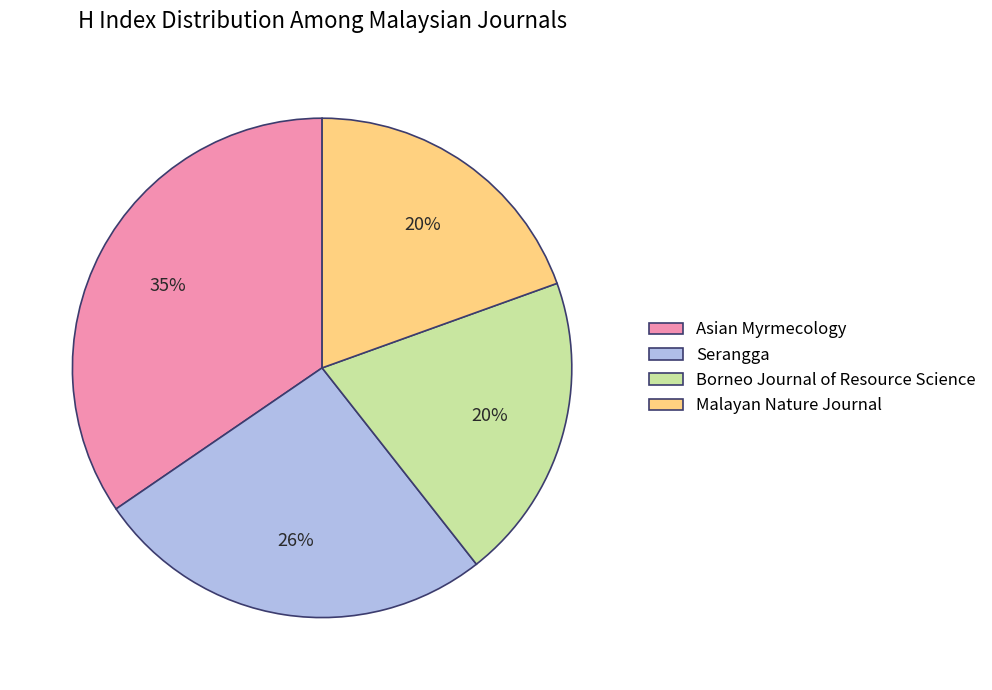

To the nearest percent, what is the combined percentage of Serangga and Malayan Nature Journal?

46%